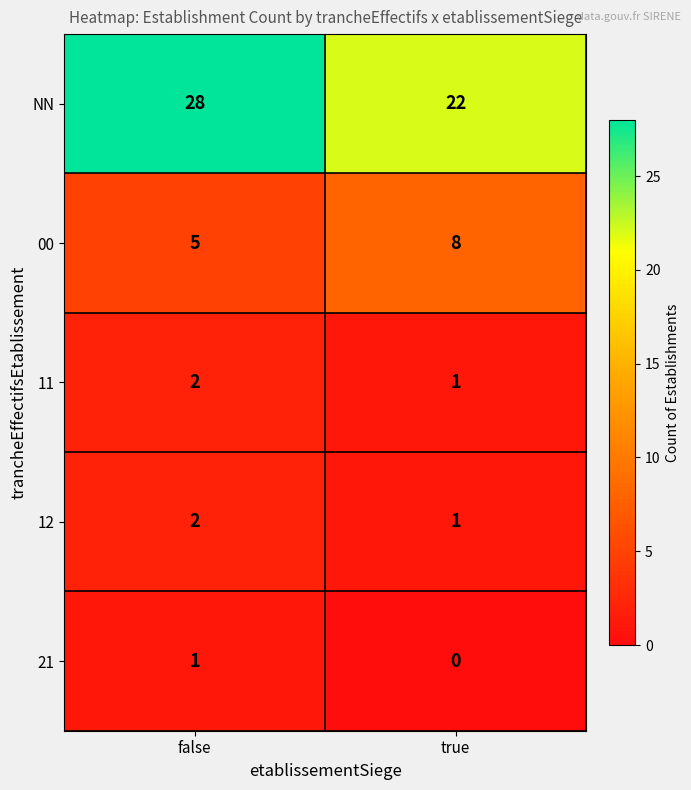

What is the lowest value of the 00 series?

5